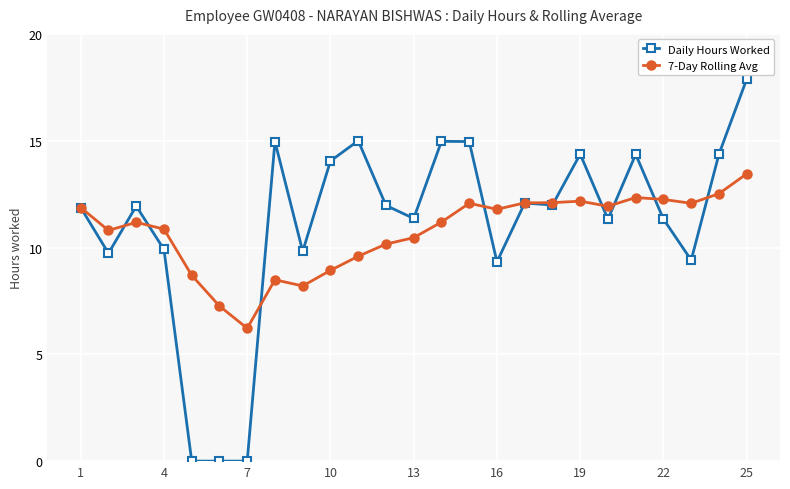

What is the value of the Daily Hours Worked point at the 23rd from the left?

9.4